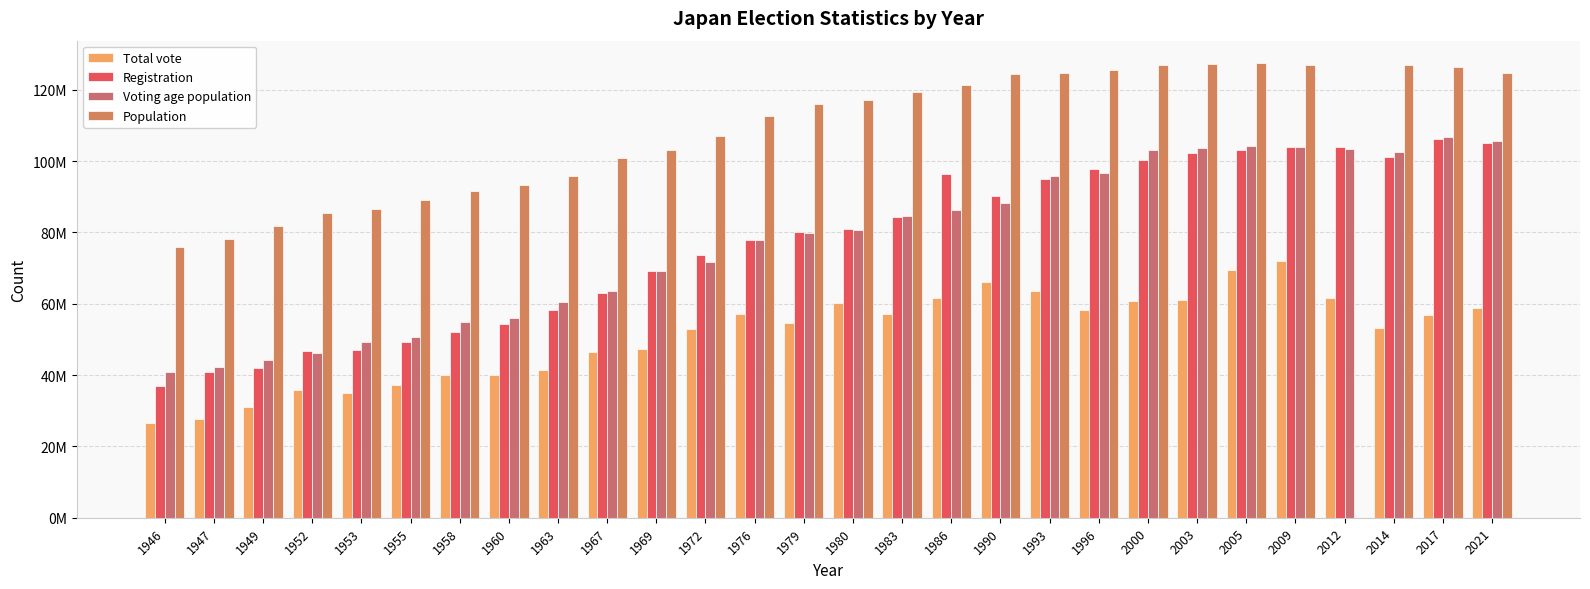

At which label does Registration reach its peak?

2017